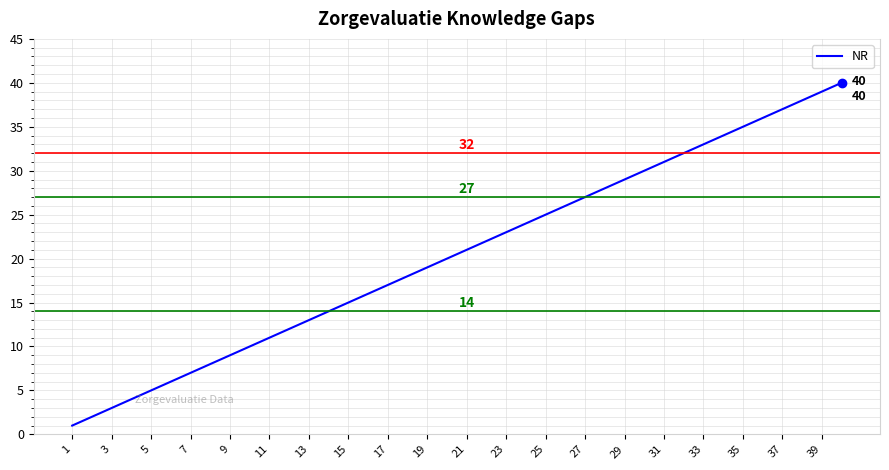

What is the maximum value shown in the chart?

40